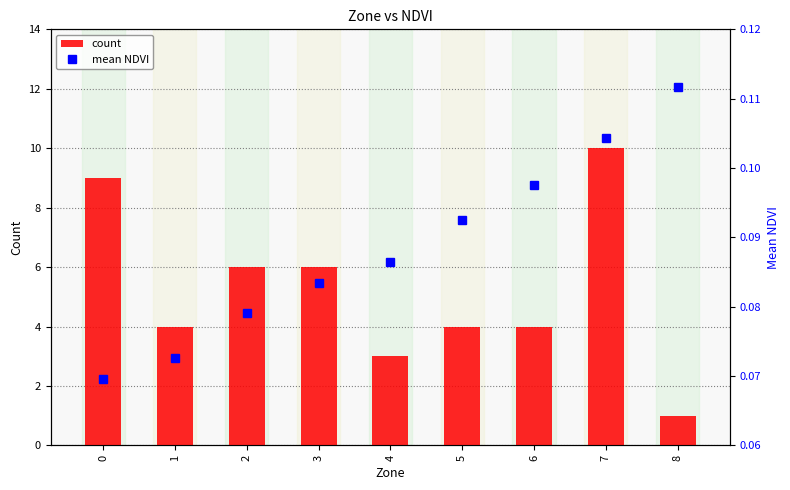

What is the sum of the count values at 8 and 2?

7